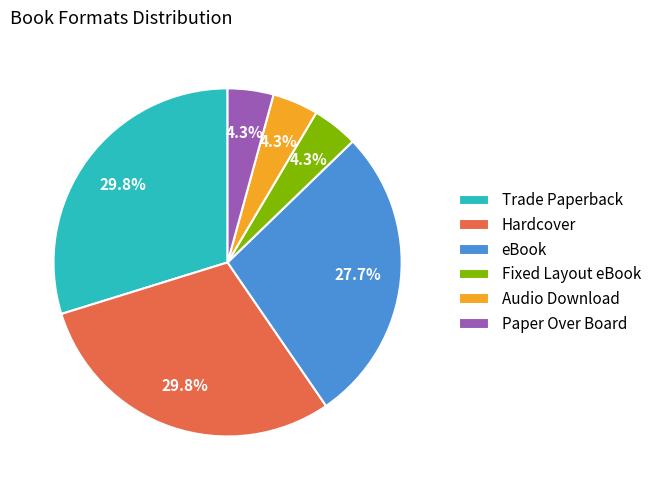

The Hardcover slice represents 42% of the pie. True or false?

False